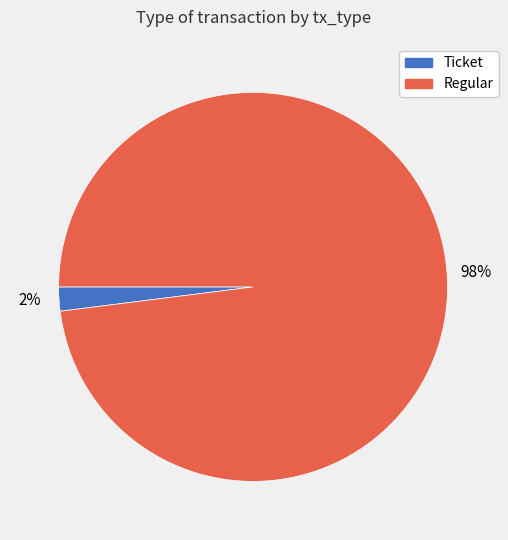

How many slices are in this pie chart?

2